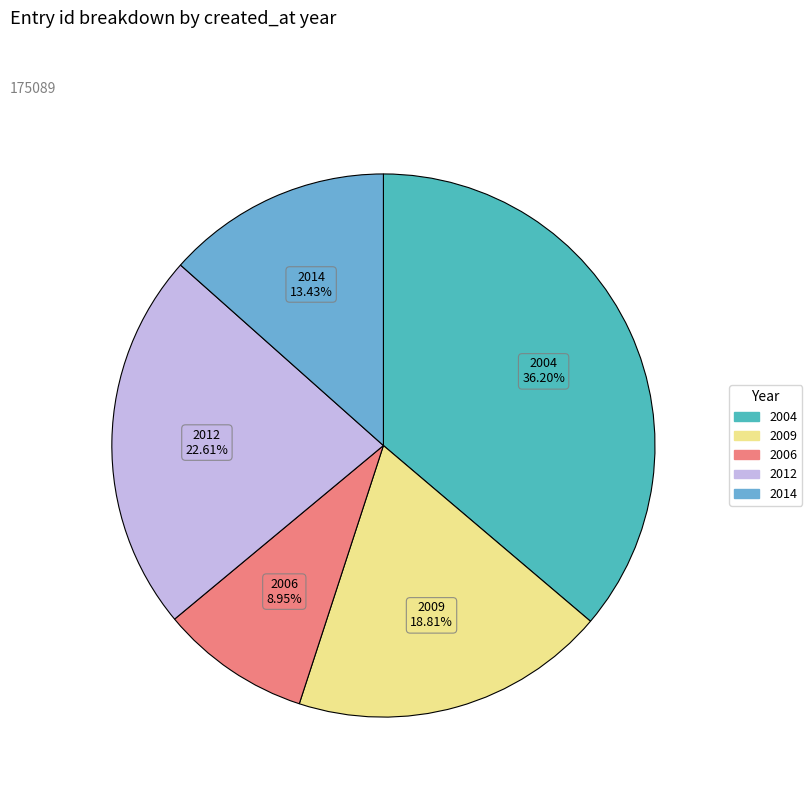

Combined, do 2009 and 2012 account for over 50%?

No